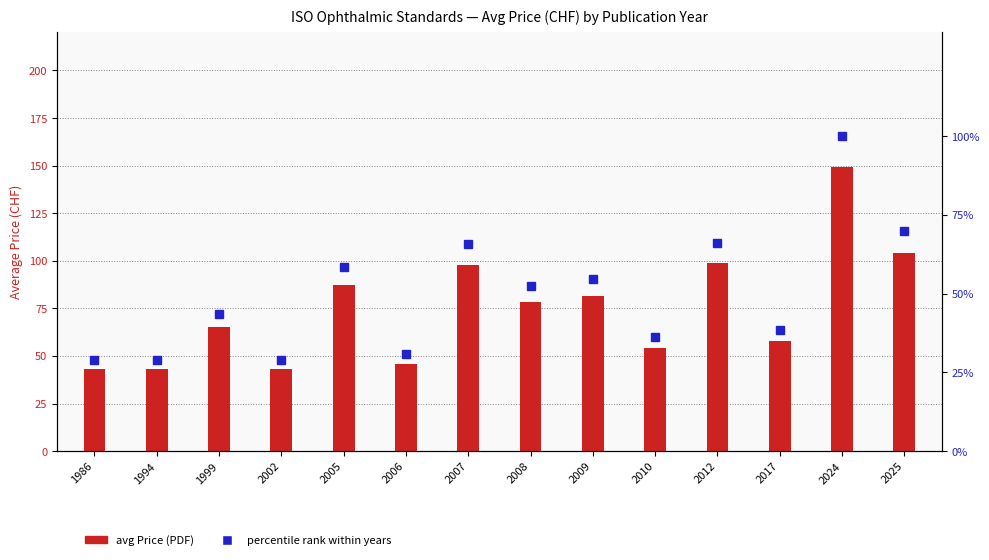

Between 1994 and 1999, which series saw the biggest shift?

Price (PDF)